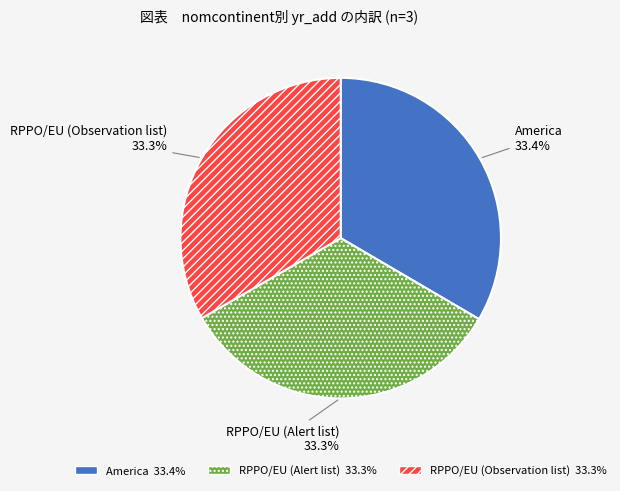

True or false: RPPO/EU (Observation list) accounts for 33% of the total.

True